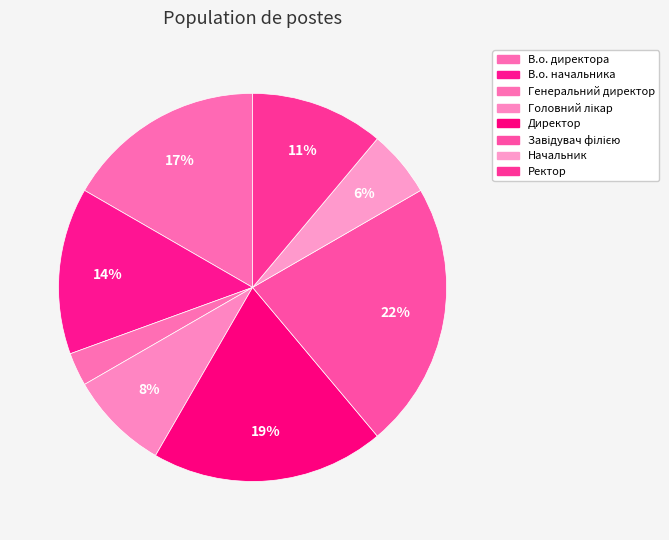

To the nearest percent, what is the difference between the largest and smallest slice percentages?

19%